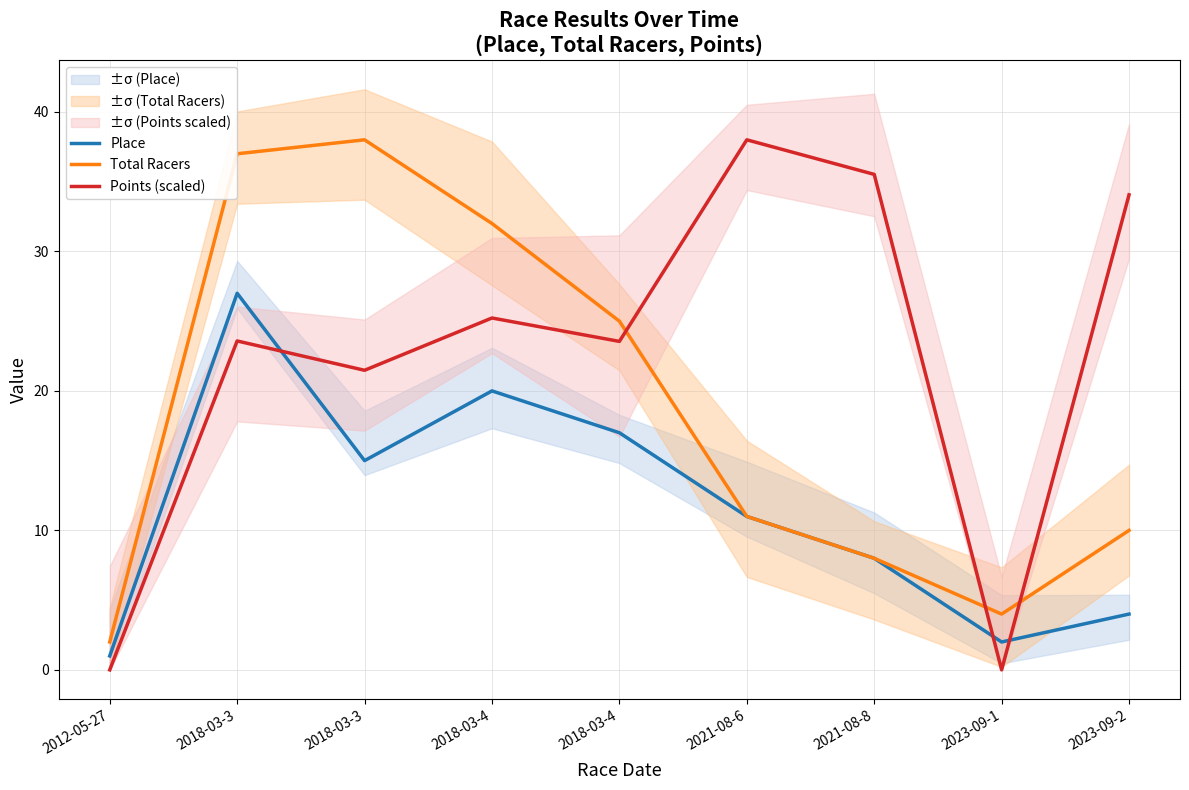

What is the label of the 6th point from the right?

2018-03-4